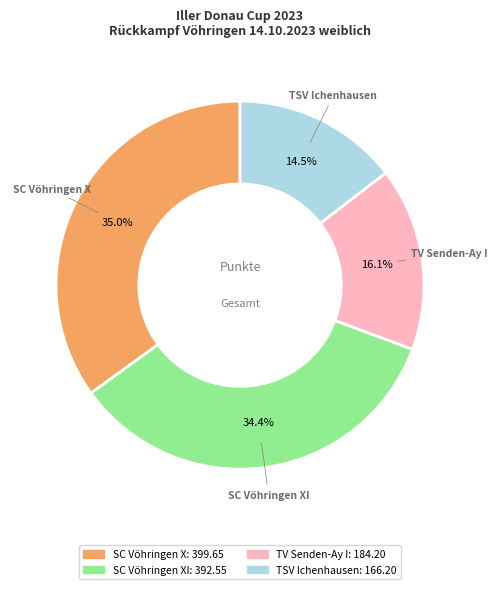

Is there a majority slice in this chart?

No